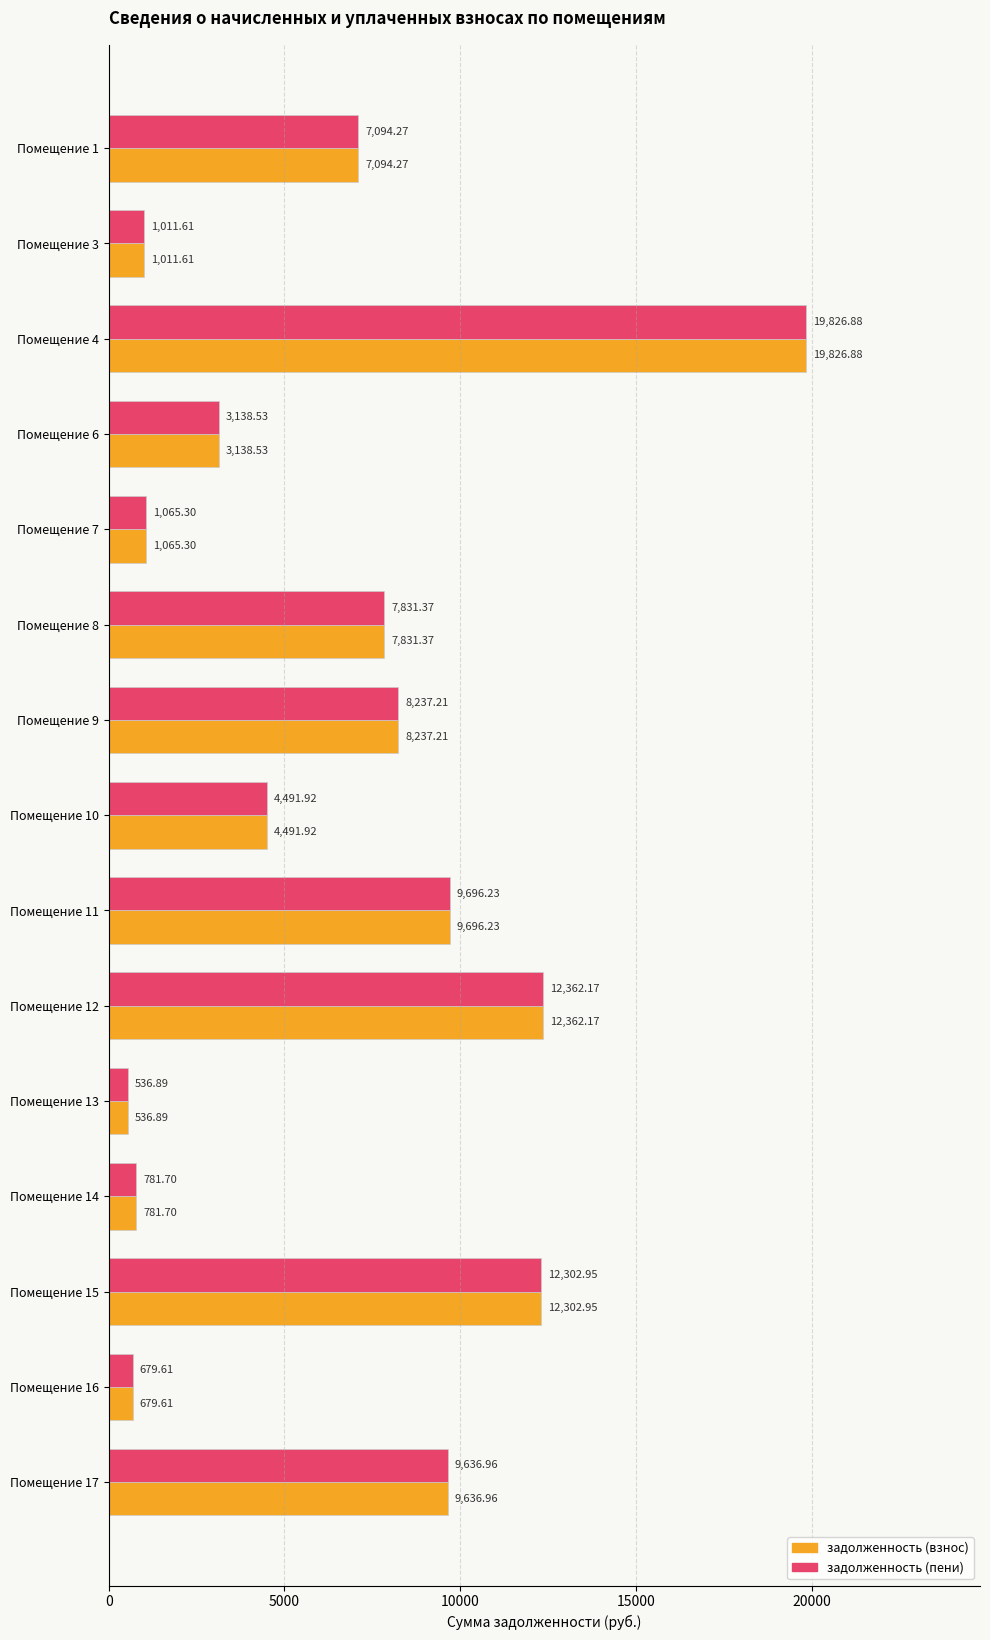

What is the difference between the задолженность (пени) values at Помещение 3 and Помещение 6?

2126.9